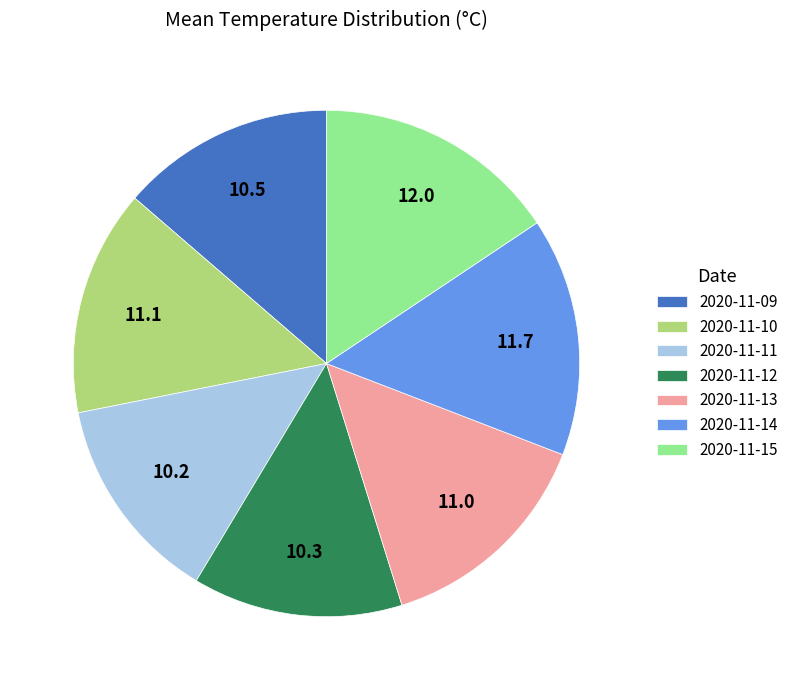

Count the number of slices in the pie.

7